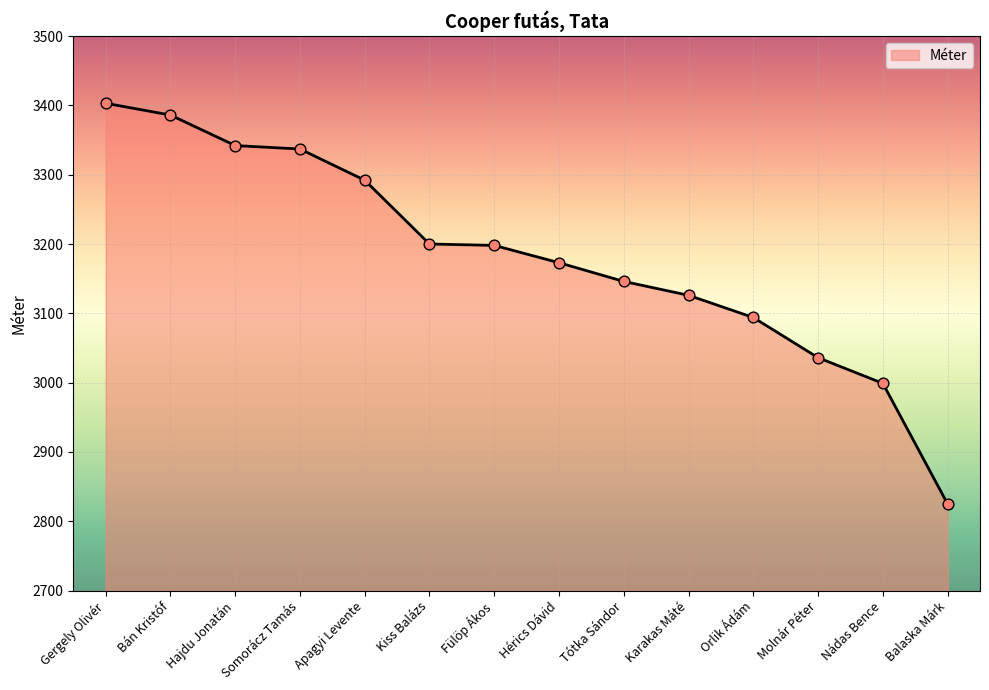

Which has a higher value, Apagyi Levente or Bán Kristóf?

Bán Kristóf